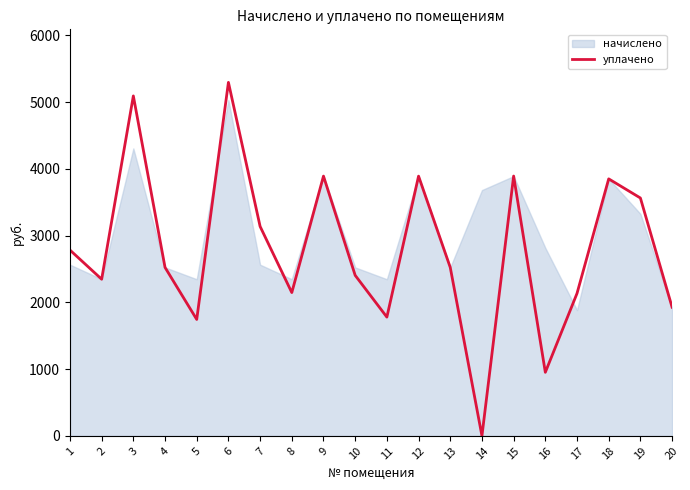

At which category does the data reach its first local valley?

2